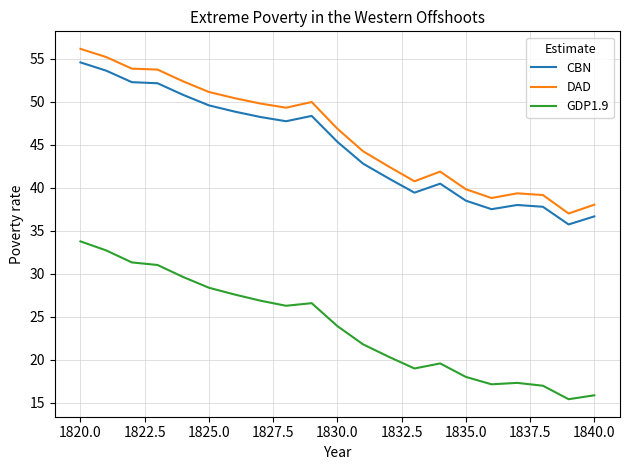

What is the maximum value for CBN?

54.6